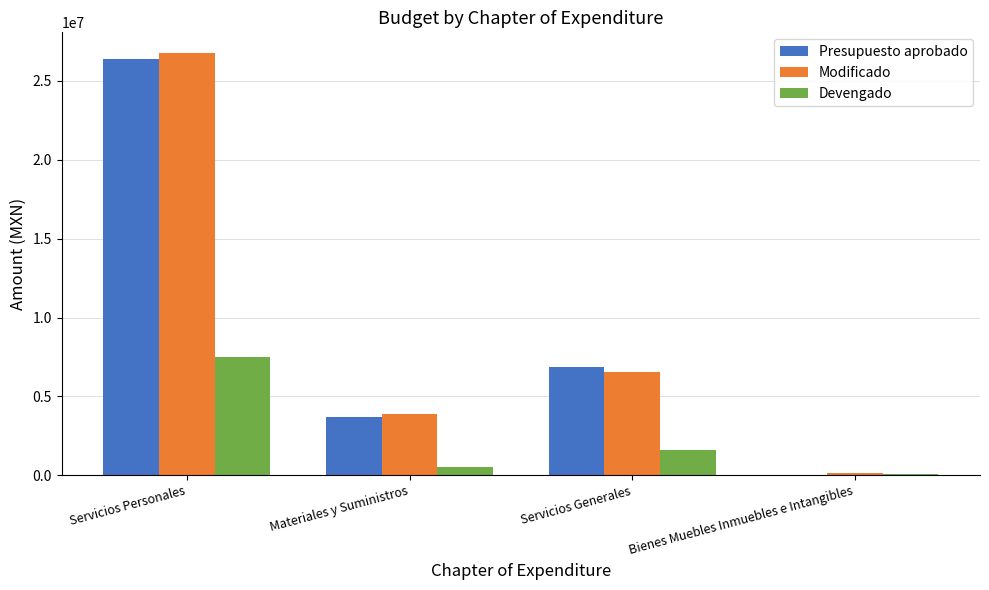

Is it true that Devengado equals 2337952.1 at Servicios Personales?

False